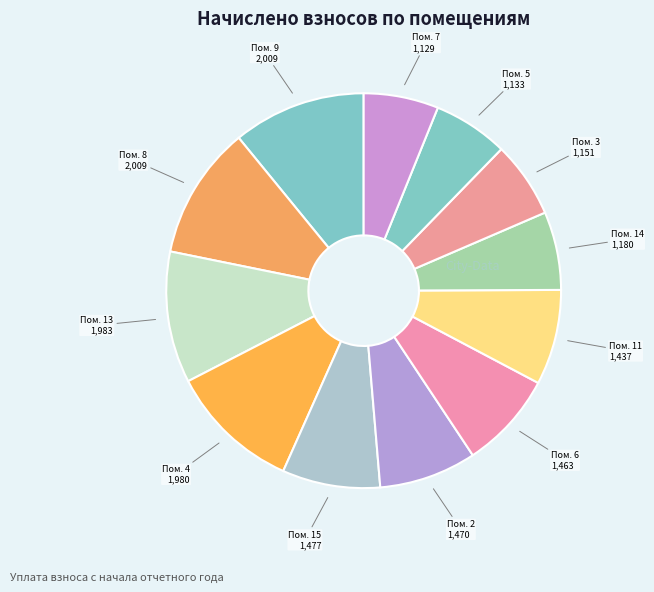

Count the number of slices in the pie.

12